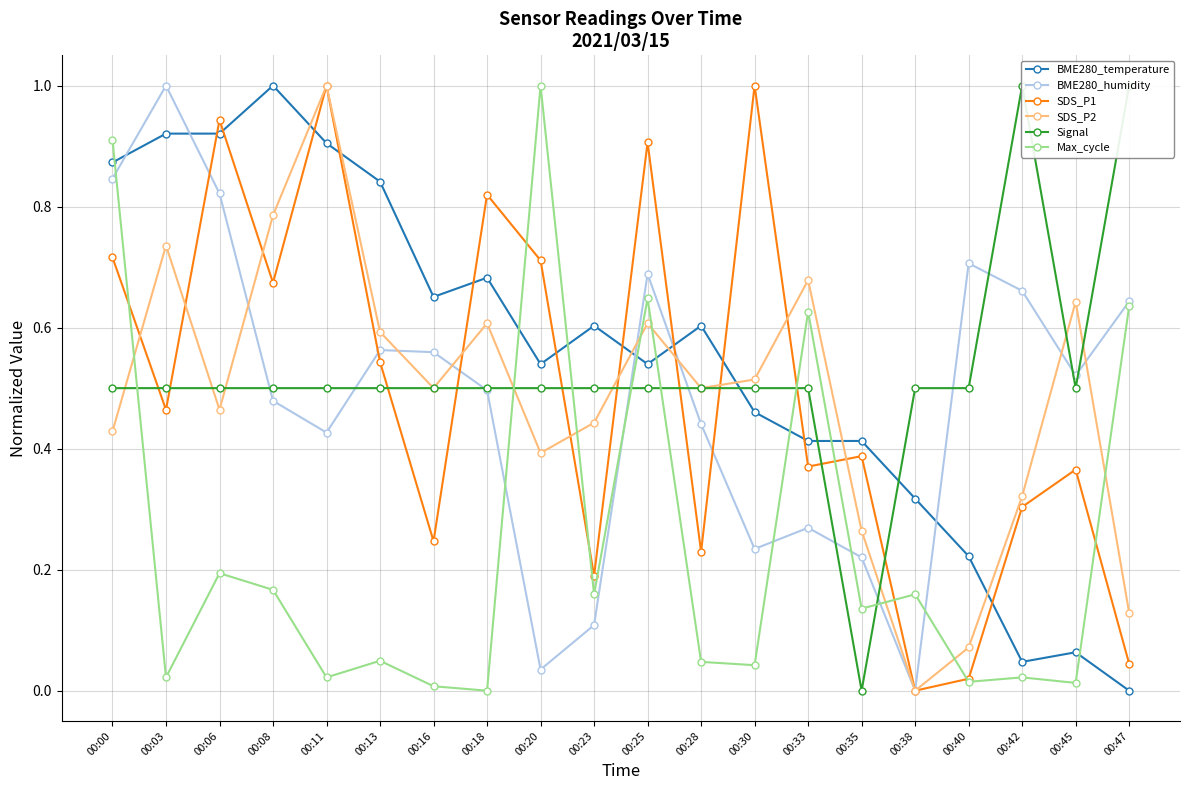

Read the Max_cycle value at 00:23.

0.2